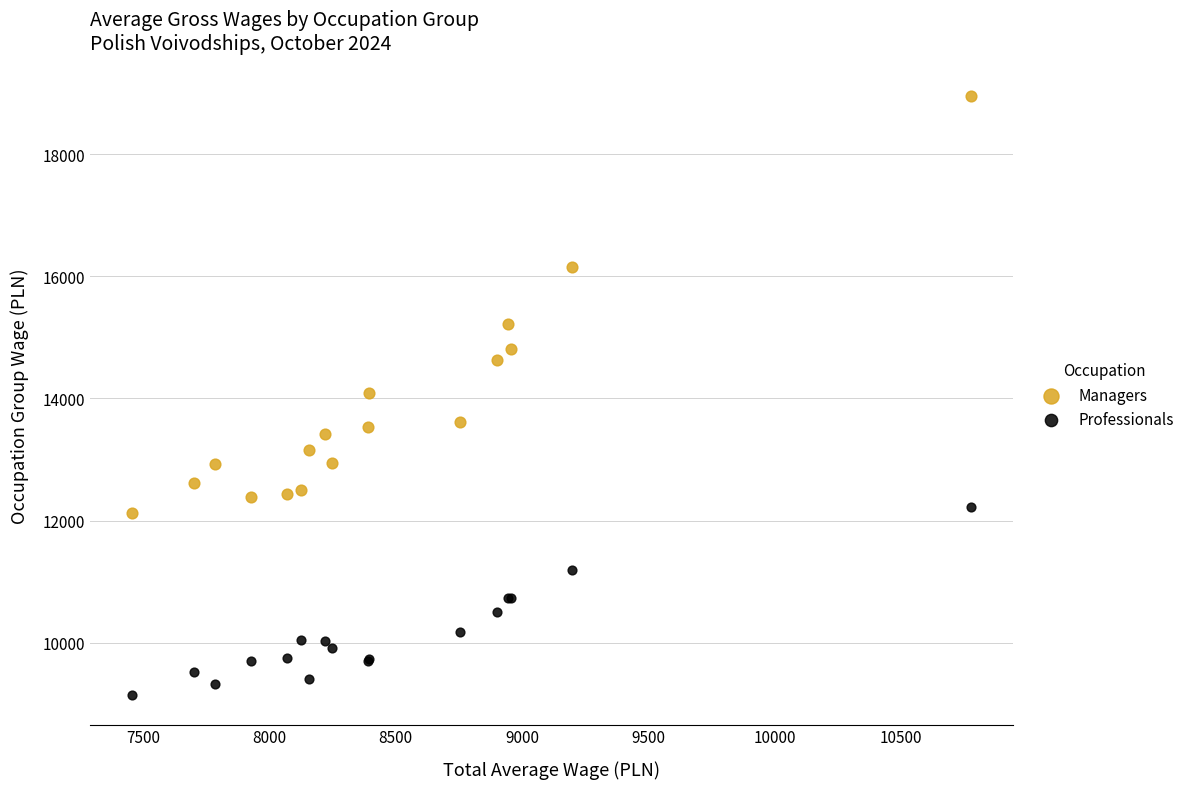

Which series has the largest Y range (max minus min)?

Managers